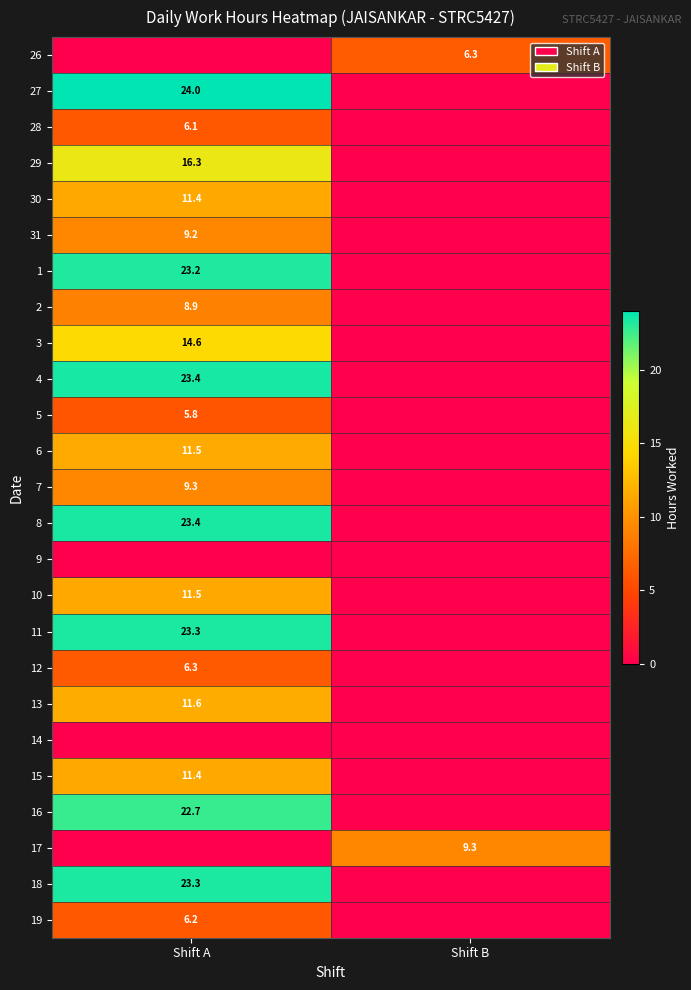

True or false: 4 has a value of 23.4 at Shift A.

True